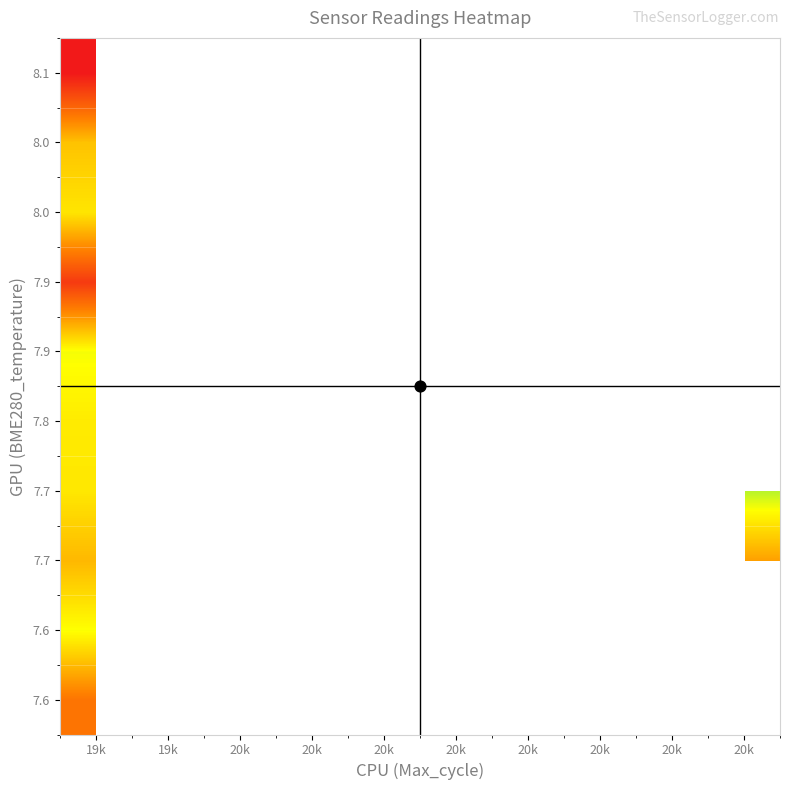

At which category is the sum across all series the highest?

19k